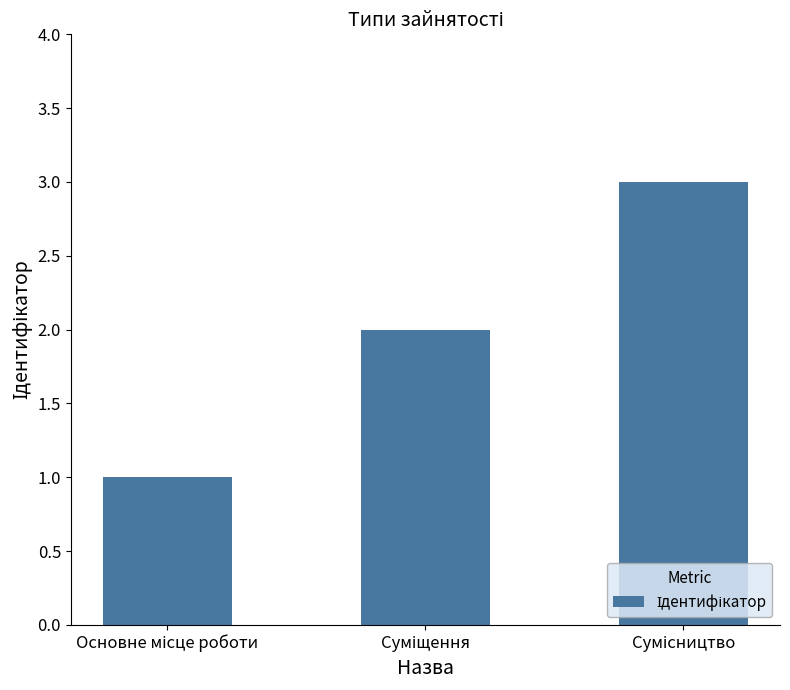

What is the sum of all values?

6